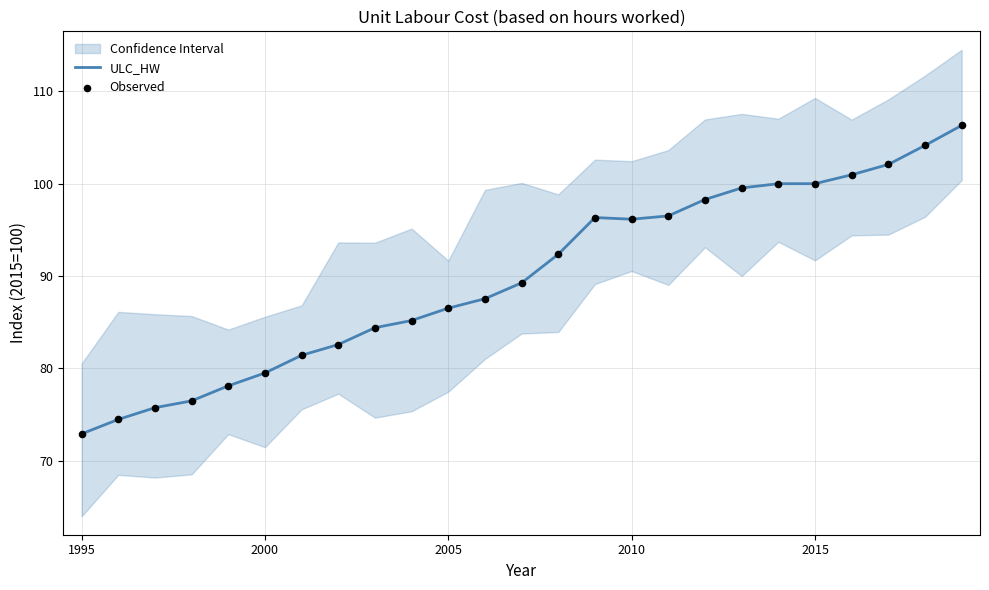

What are all the series names shown in the legend?

ULC_HW, Observed